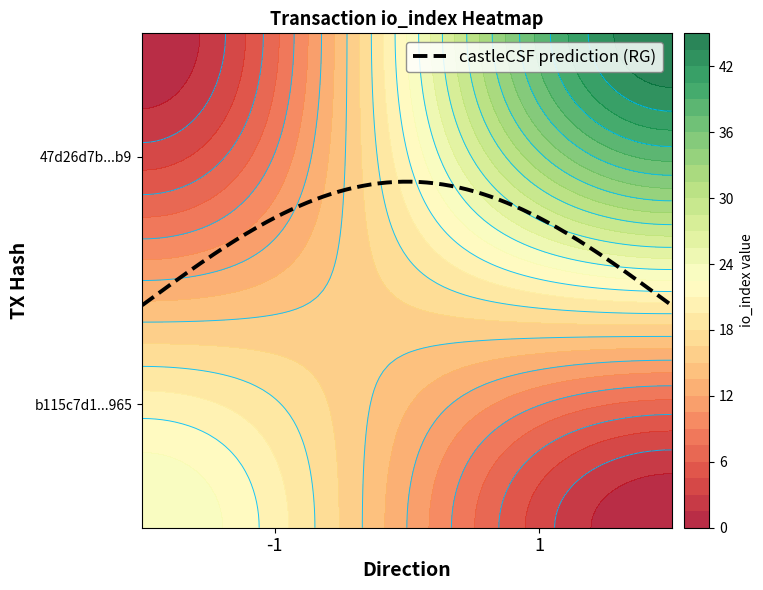

What is the greatest value displayed?

45